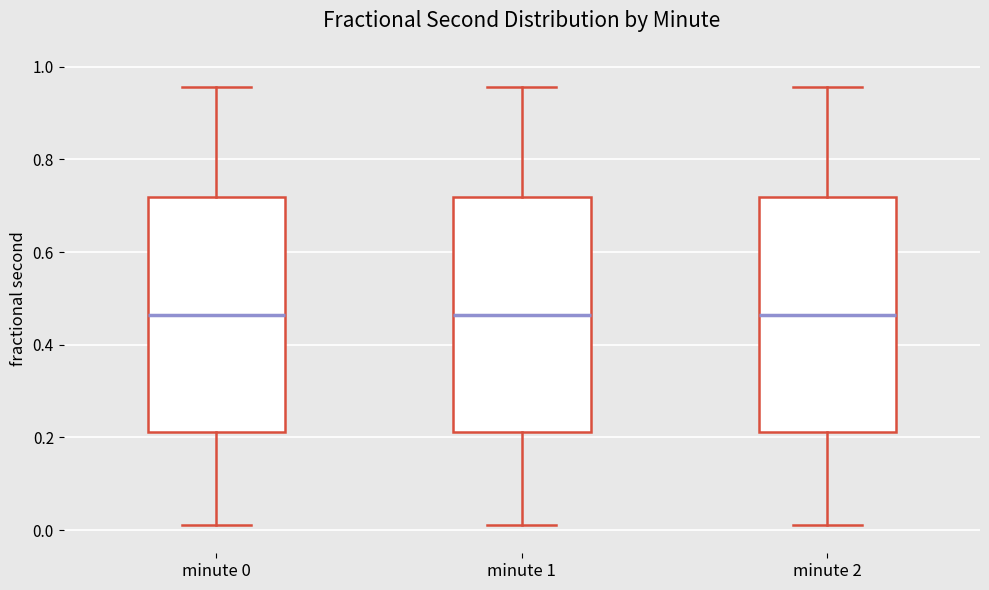

Reading left to right, read every box against the y-axis: the position of its median line, the range the box covers, and the ends of its whiskers. The values are not printed on the chart, so give them approximately, as read against the axis.

minute 0: median 0.46, box 0.22 to 0.72, whiskers 0.02 to 0.96
minute 1: median 0.46, box 0.22 to 0.72, whiskers 0.02 to 0.96
minute 2: median 0.46, box 0.22 to 0.72, whiskers 0.02 to 0.96